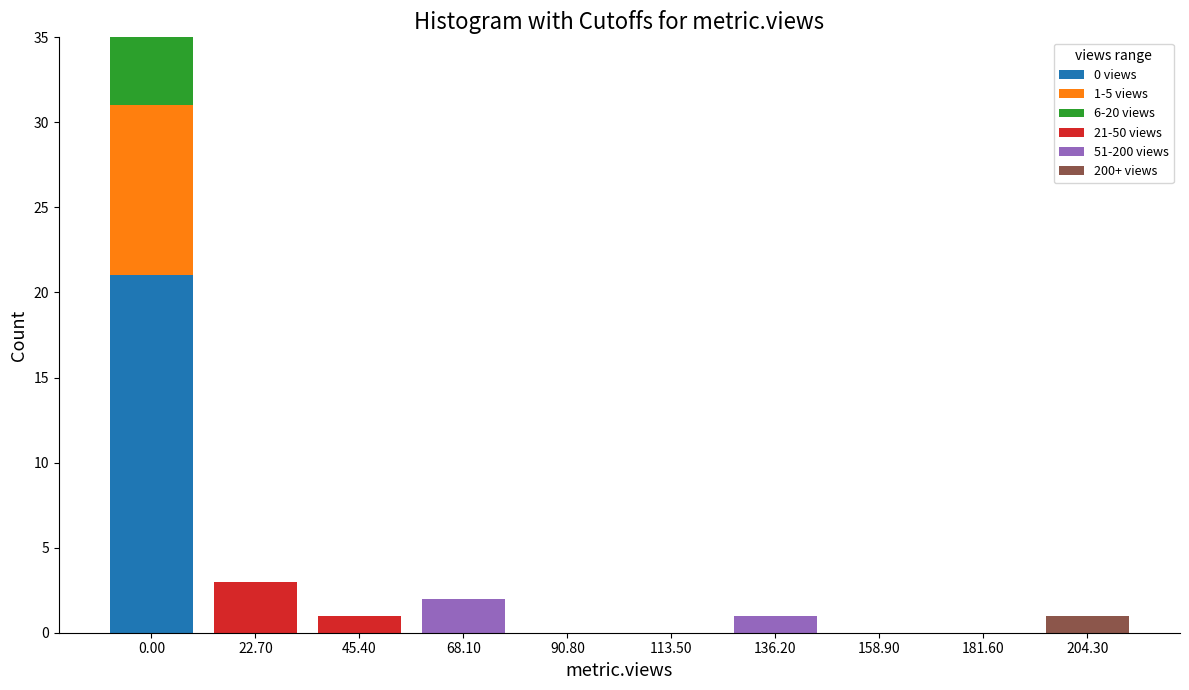

The value of 0 views at 68.10 is -13. True or false?

False